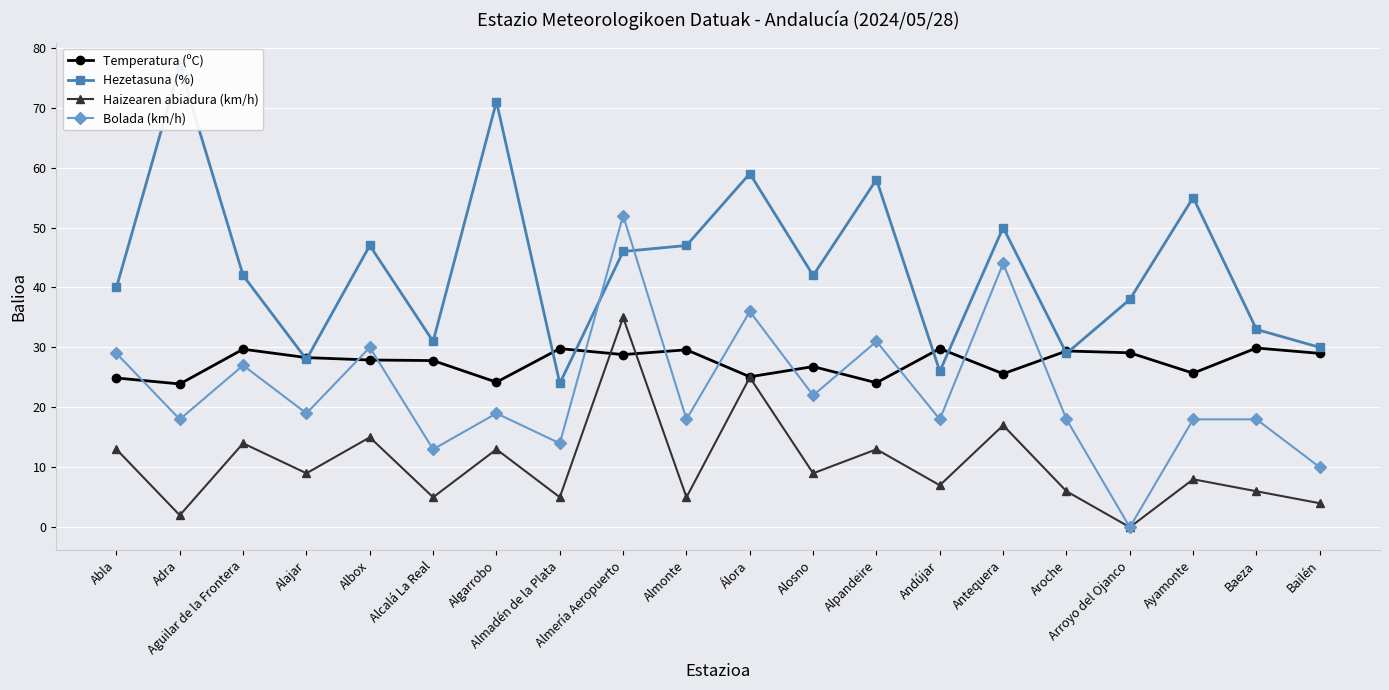

After their last crossing, which series has the higher values: Haizearen abiadura (km/h) or Temperatura (ºC)?

Temperatura (ºC)